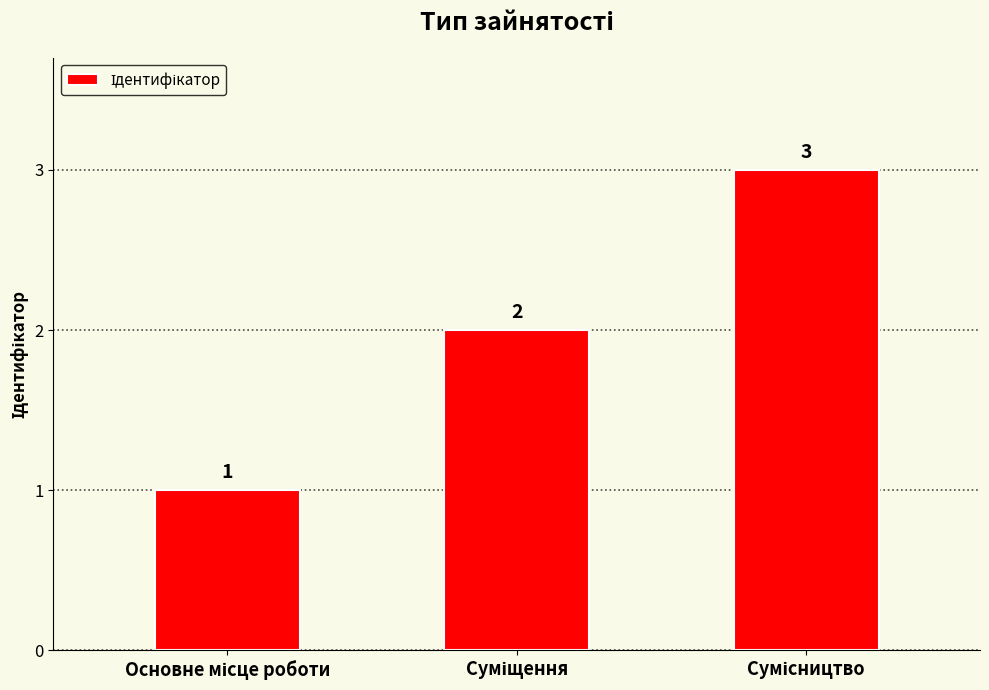

What is the value of the 1st bar from the left?

1